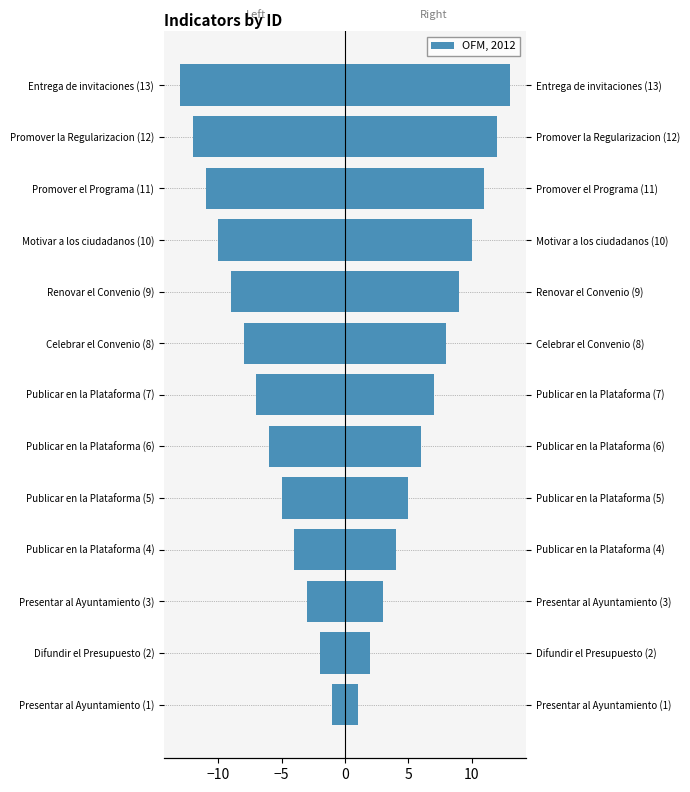

What is the label of the 2nd bar from the right?

Promover la Regularizacion (12)